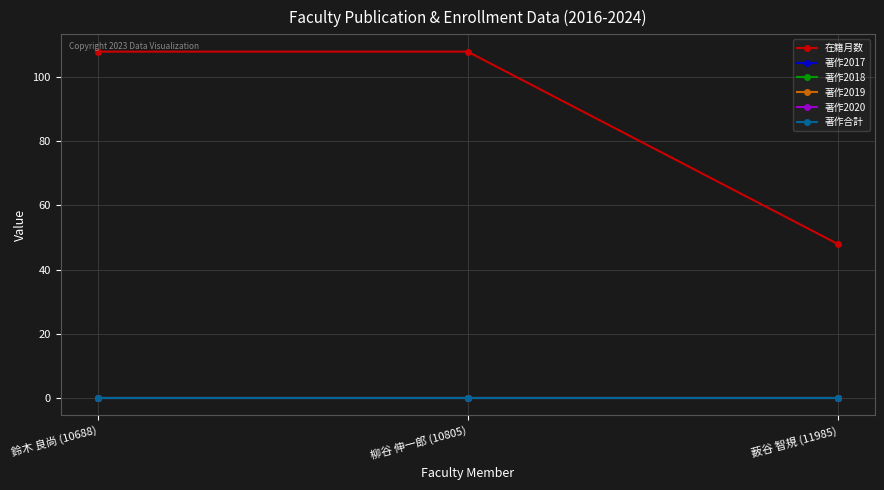

Does the chart display data point markers on the line(s)?

Yes